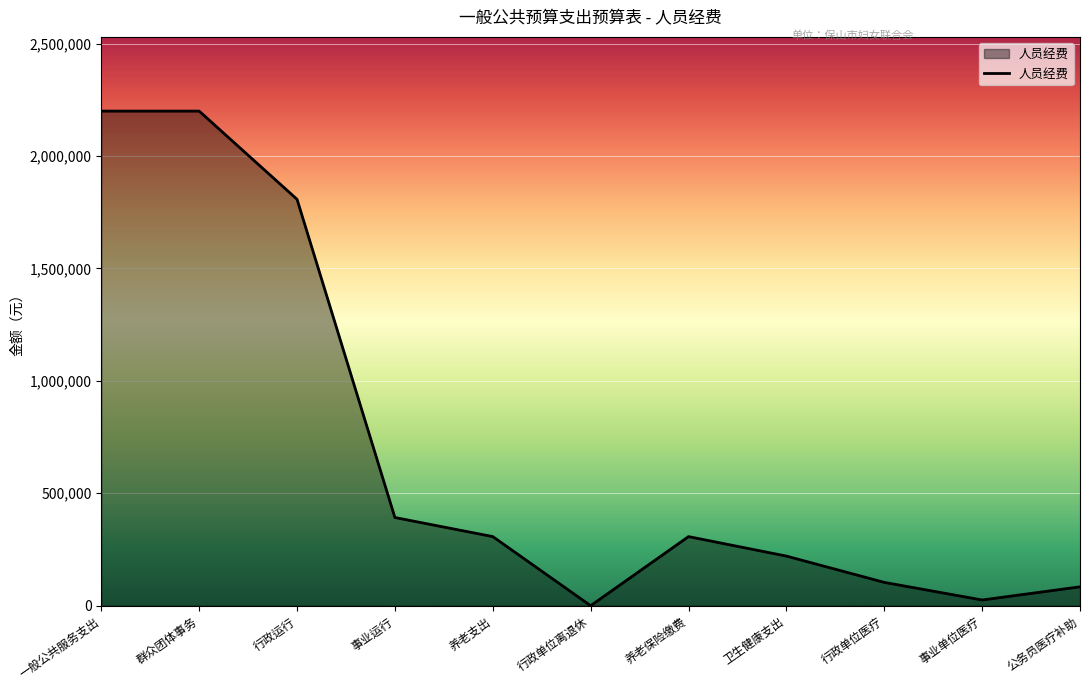

What is the ratio of the value at 事业运行 to the value at 公务员医疗补助?

4.7